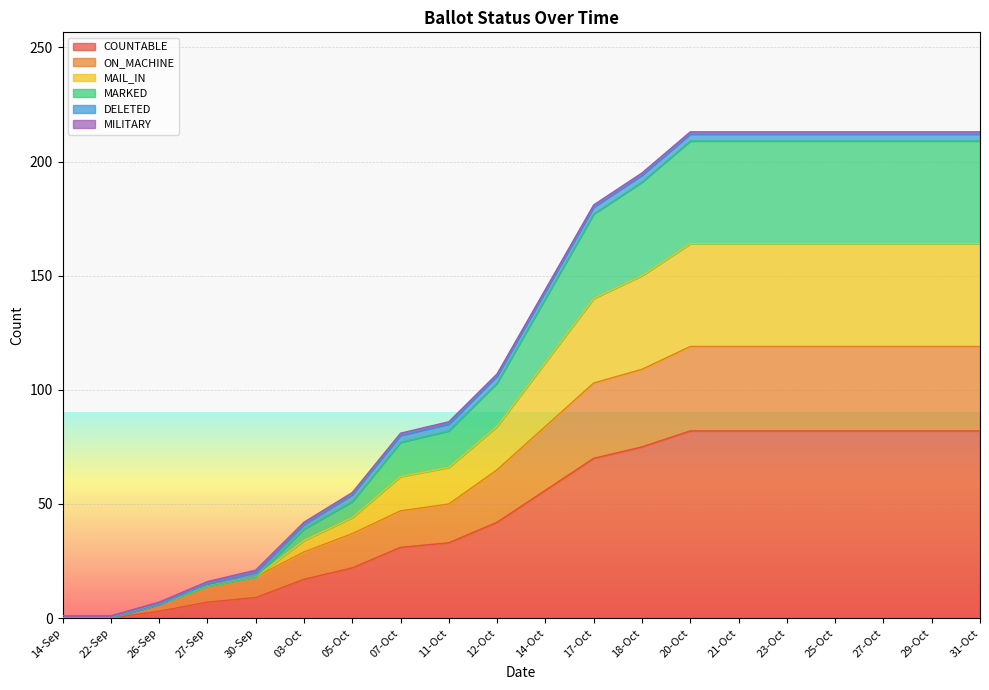

How many values in ON_MACHINE are above zero?

18